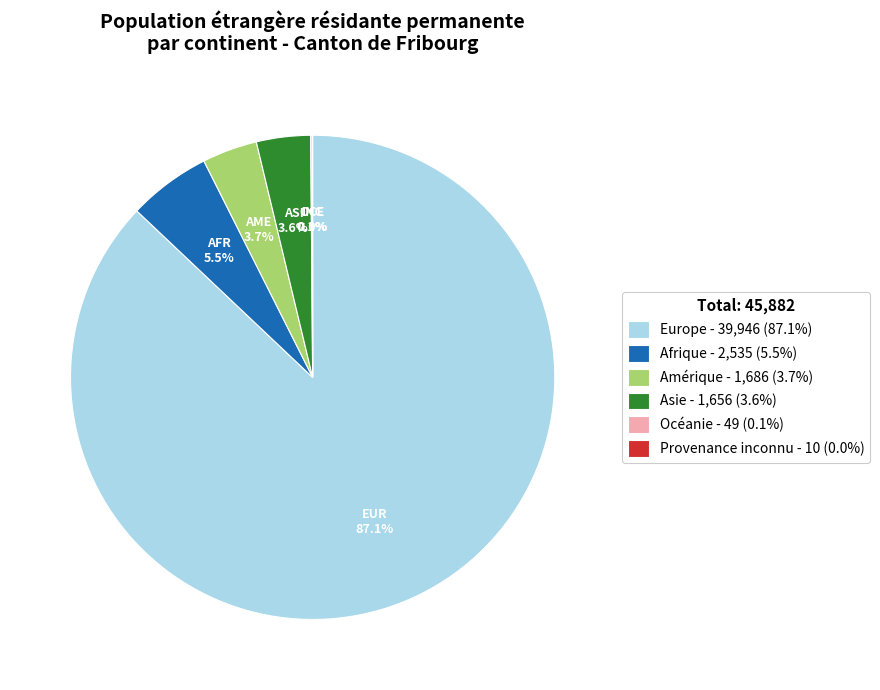

To the nearest percent, what is the difference between the largest and smallest slice percentages?

87%